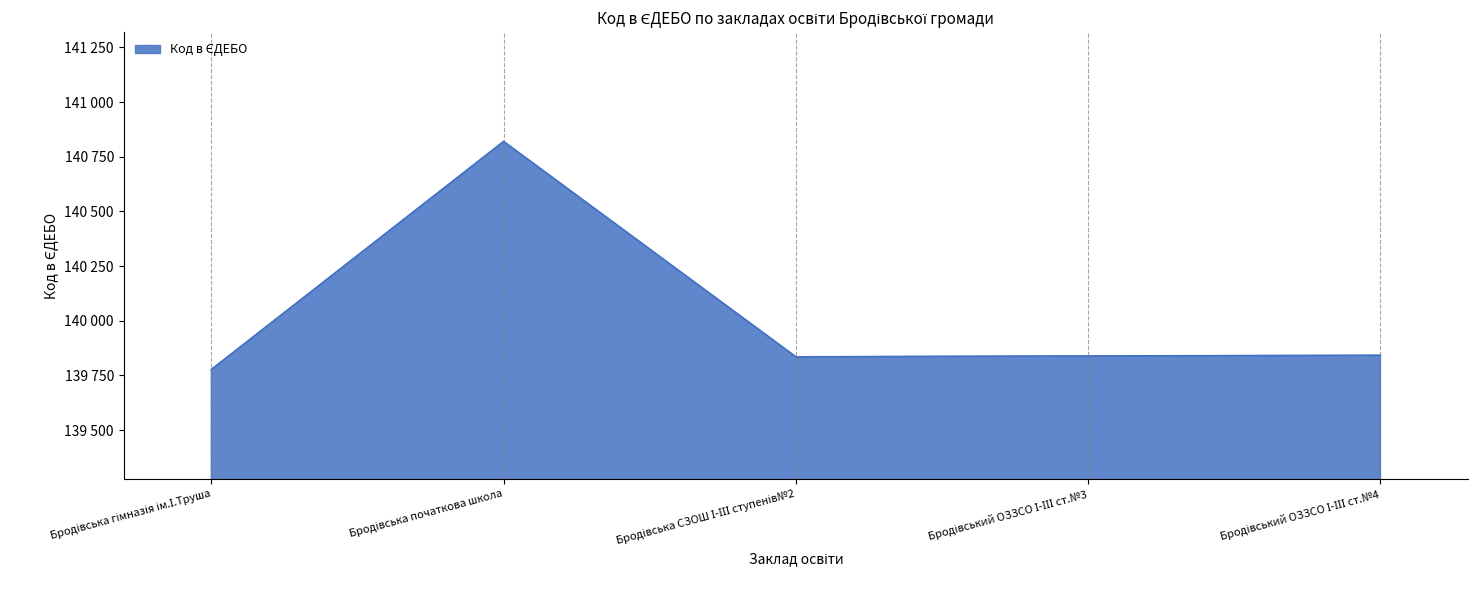

Reading right to left, list all the values displayed in this chart.

139842	139839	139835	140820	139777